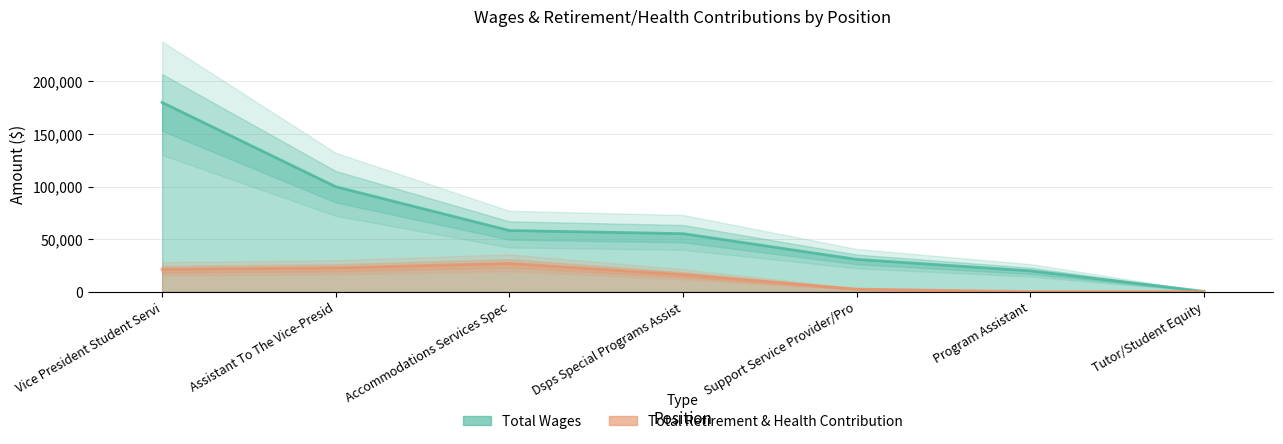

Which series has the widest spread of values?

Total Wages